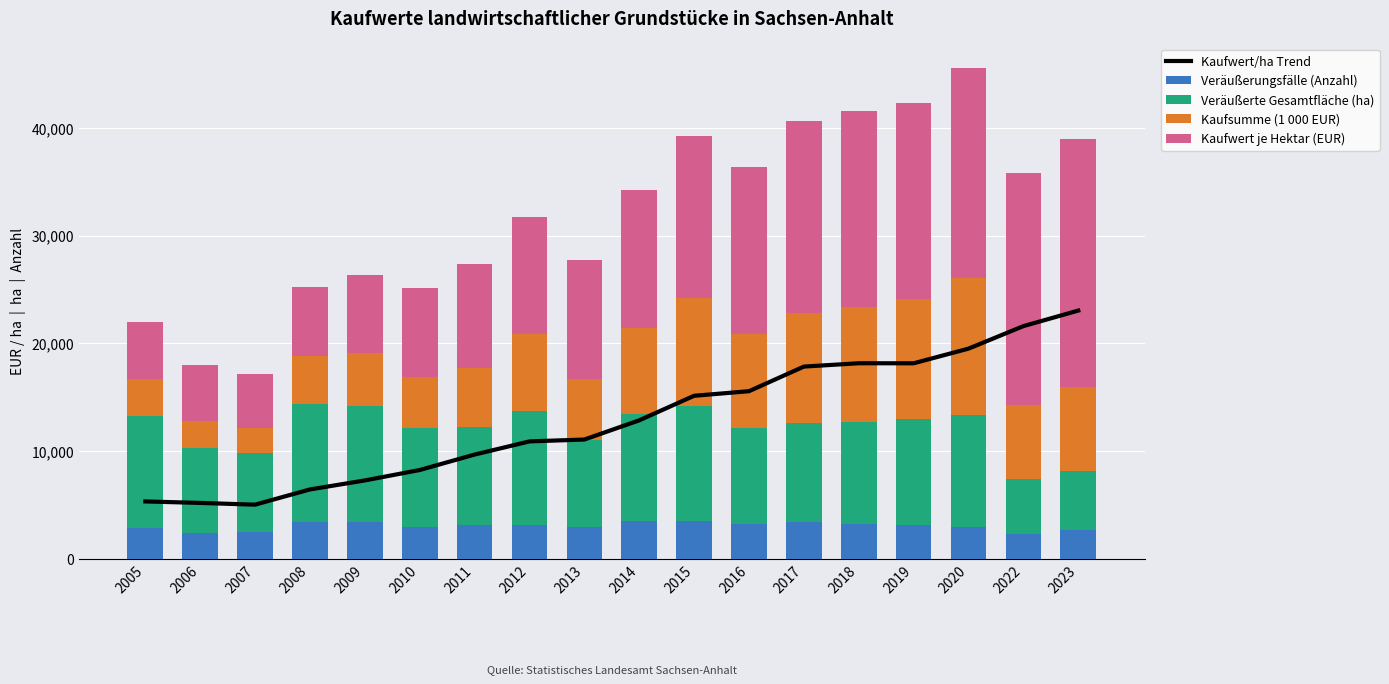

List the labels in order of Veräußerungsfälle (Anzahl) value, smallest first.

2022, 2006, 2007, 2023, 2005, 2013, 2020, 2010, 2011, 2019, 2012, 2018, 2016, 2009, 2008, 2017, 2014, 2015